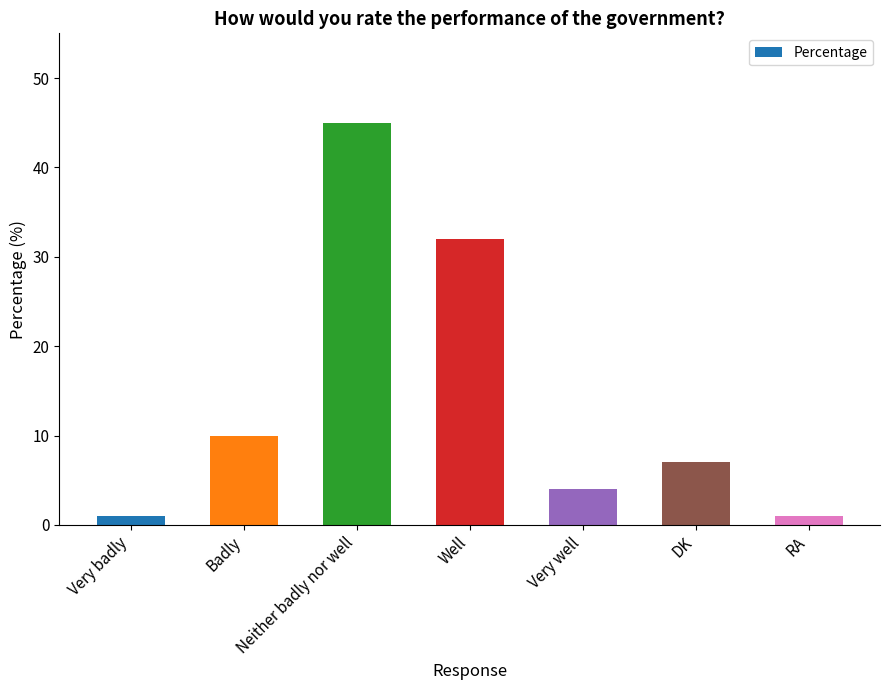

True or false: the data shows 4 at Very well.

True